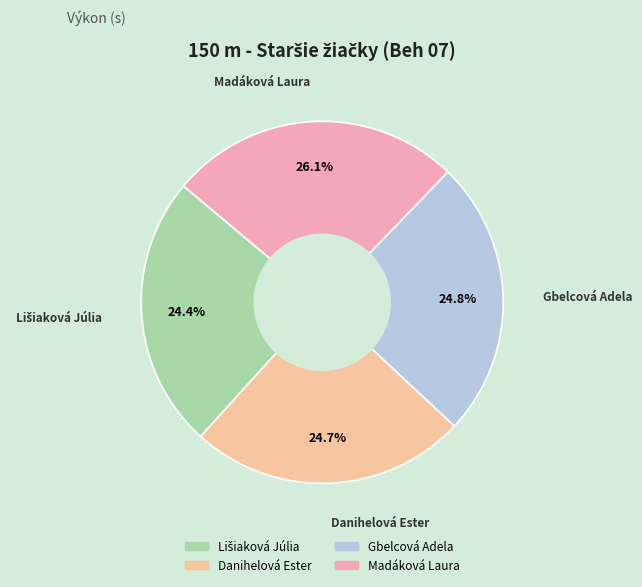

Combined, what portion of the pie is Danihelová Ester and Madáková Laura?

50.8%